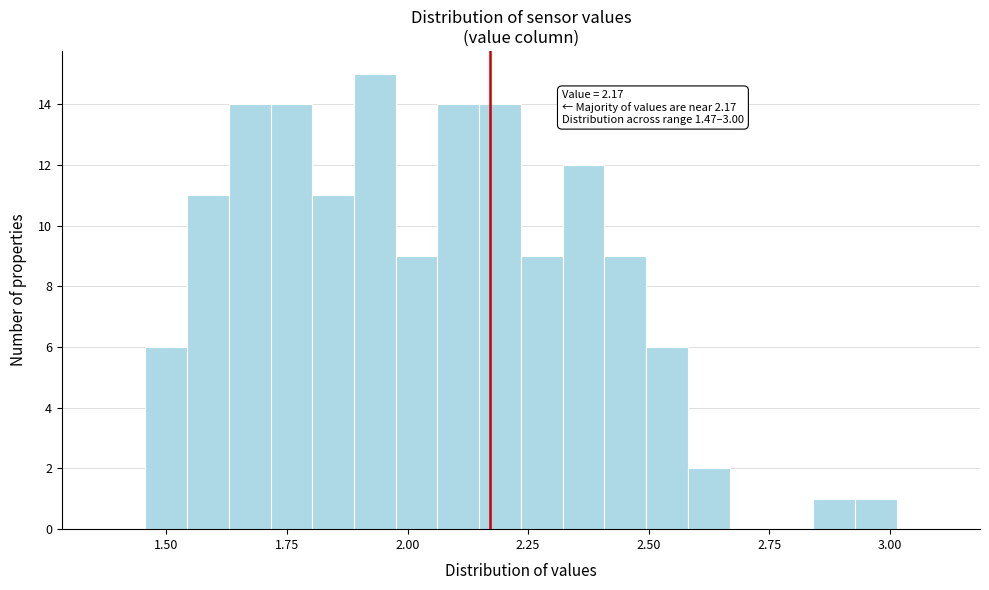

Around what value on the x-axis is the tallest bar? Give the approximate position of its centre, as read against the axis.

1.95